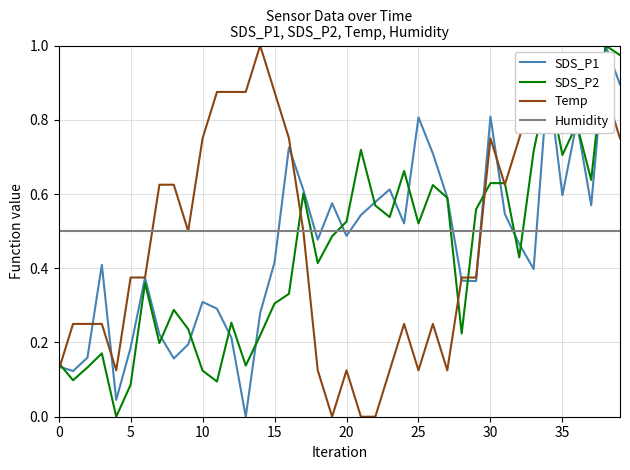

How many times do Humidity and SDS_P2 cross each other?

7